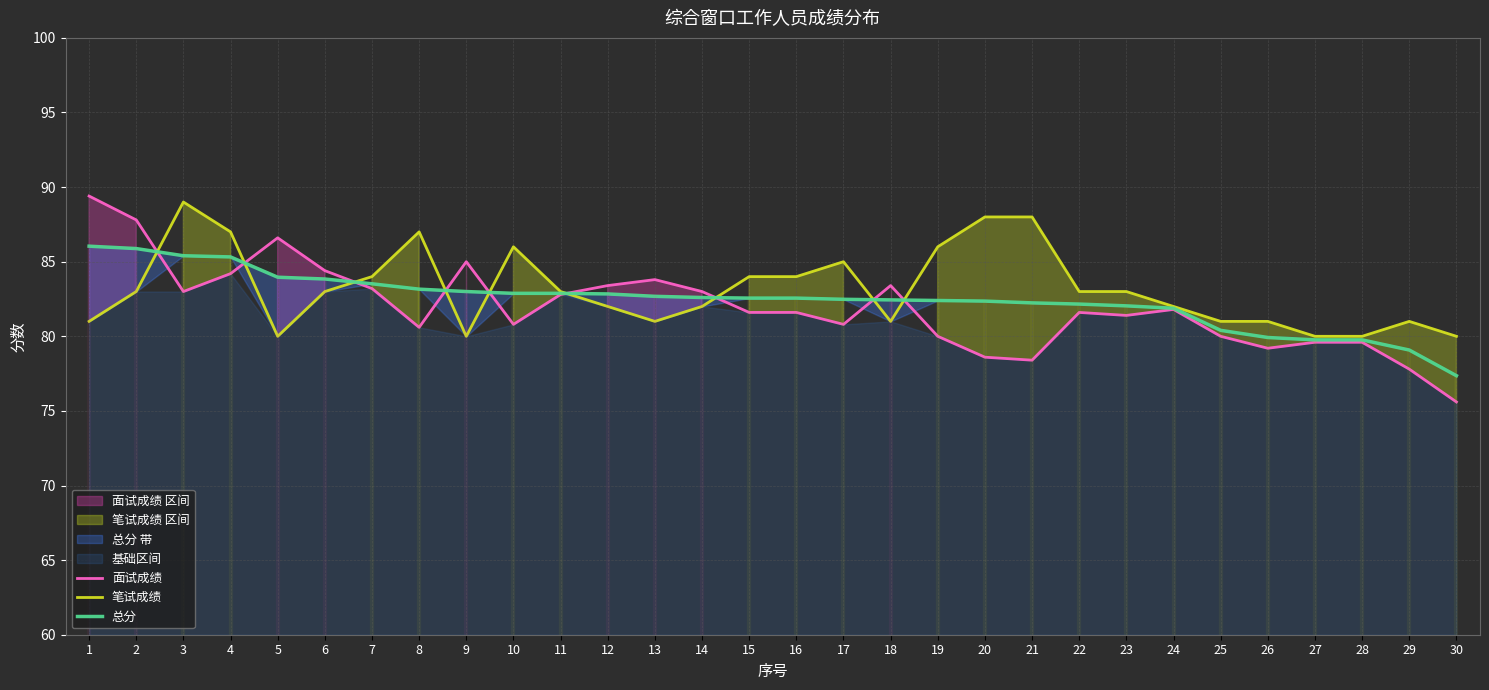

What is the difference between the maximum and minimum values in the 面试成绩 series?

13.8